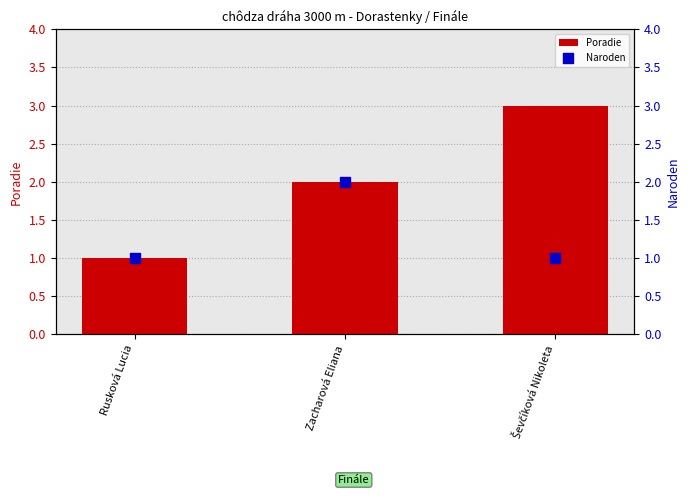

At which category is the sum across all series the highest?

Zacharová Eliana